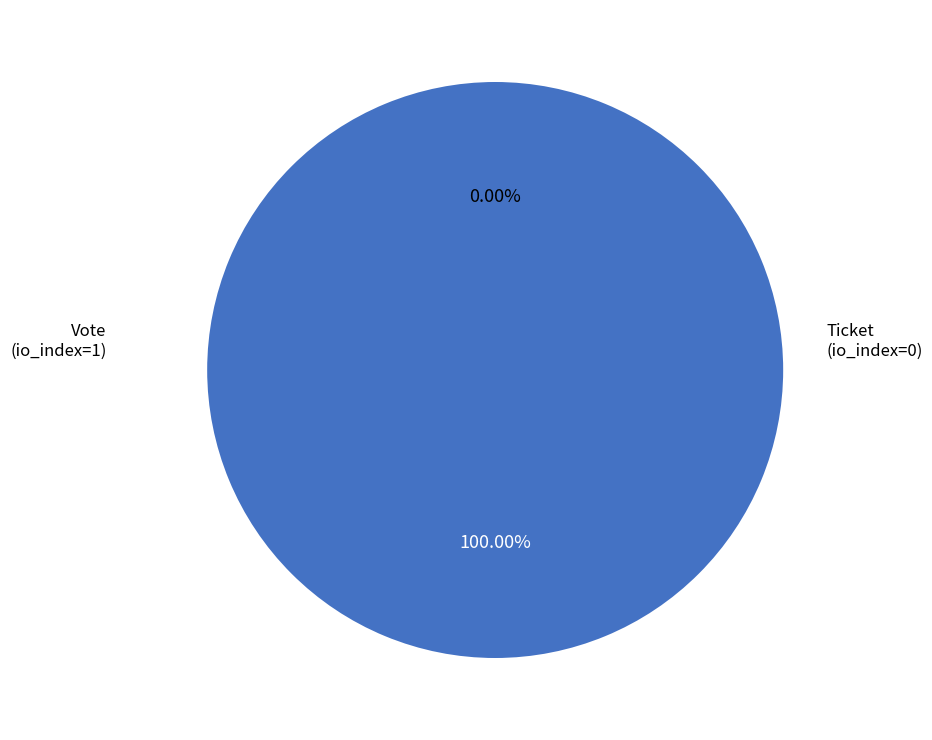

Do Ticket (io_index=0) and Vote (io_index=1) together represent more than half of the pie?

Yes